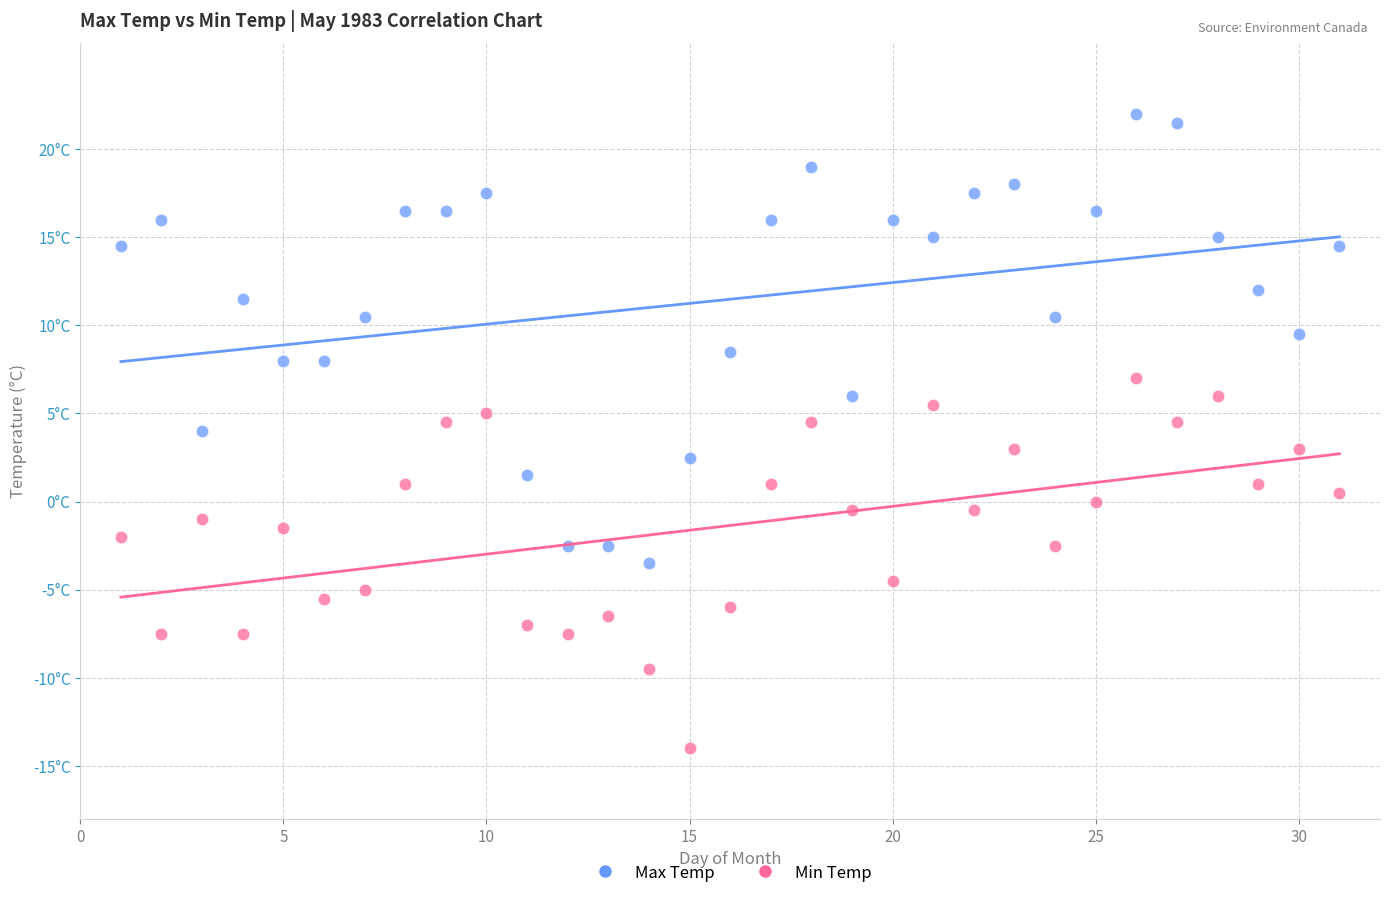

Which series has the largest Y range (max minus min)?

Max Temp